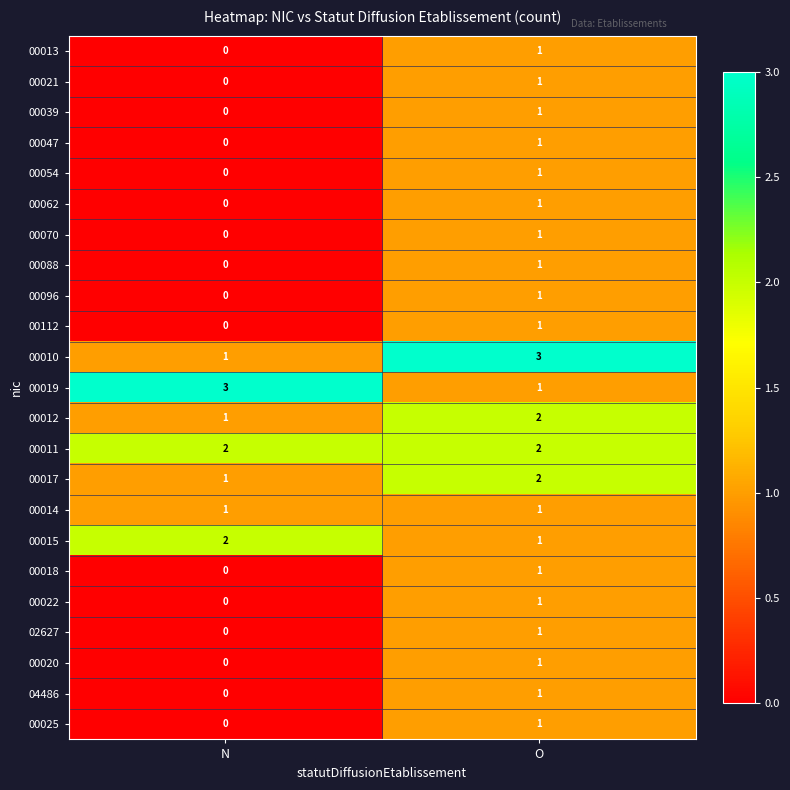

What is the total value across all series at O?

28